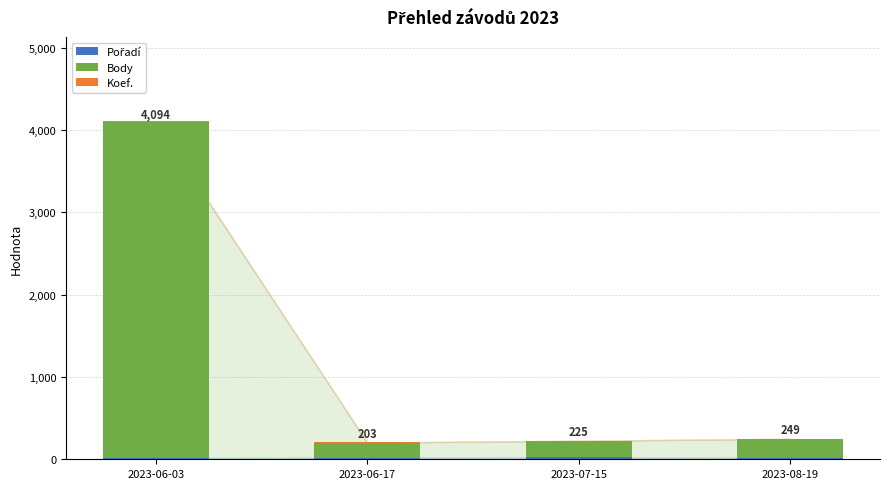

Are the bars grouped side by side (vs. stacked)?

No